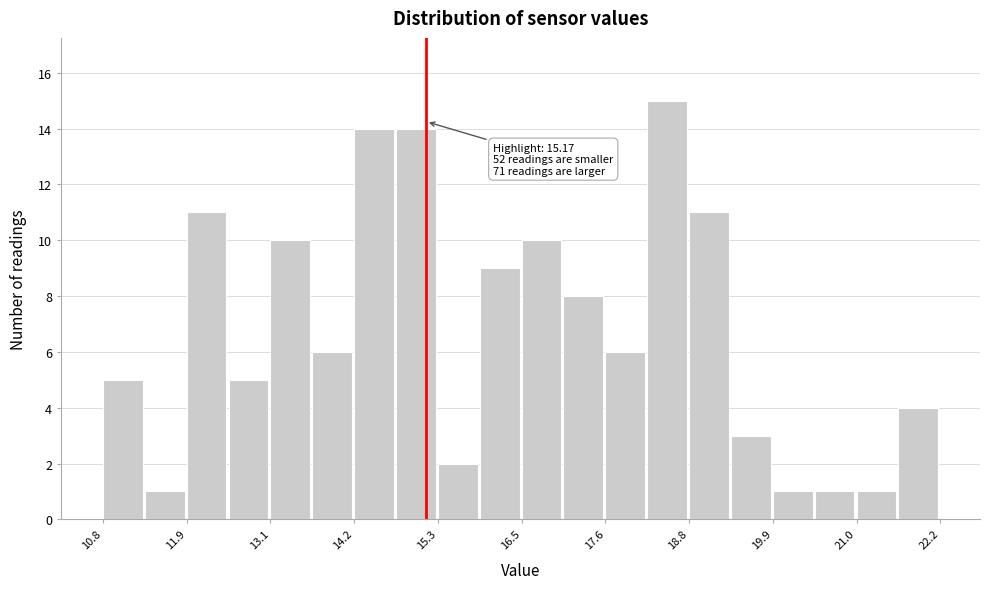

Read against the x-axis, roughly where is the centre of the tallest bar?

18.4